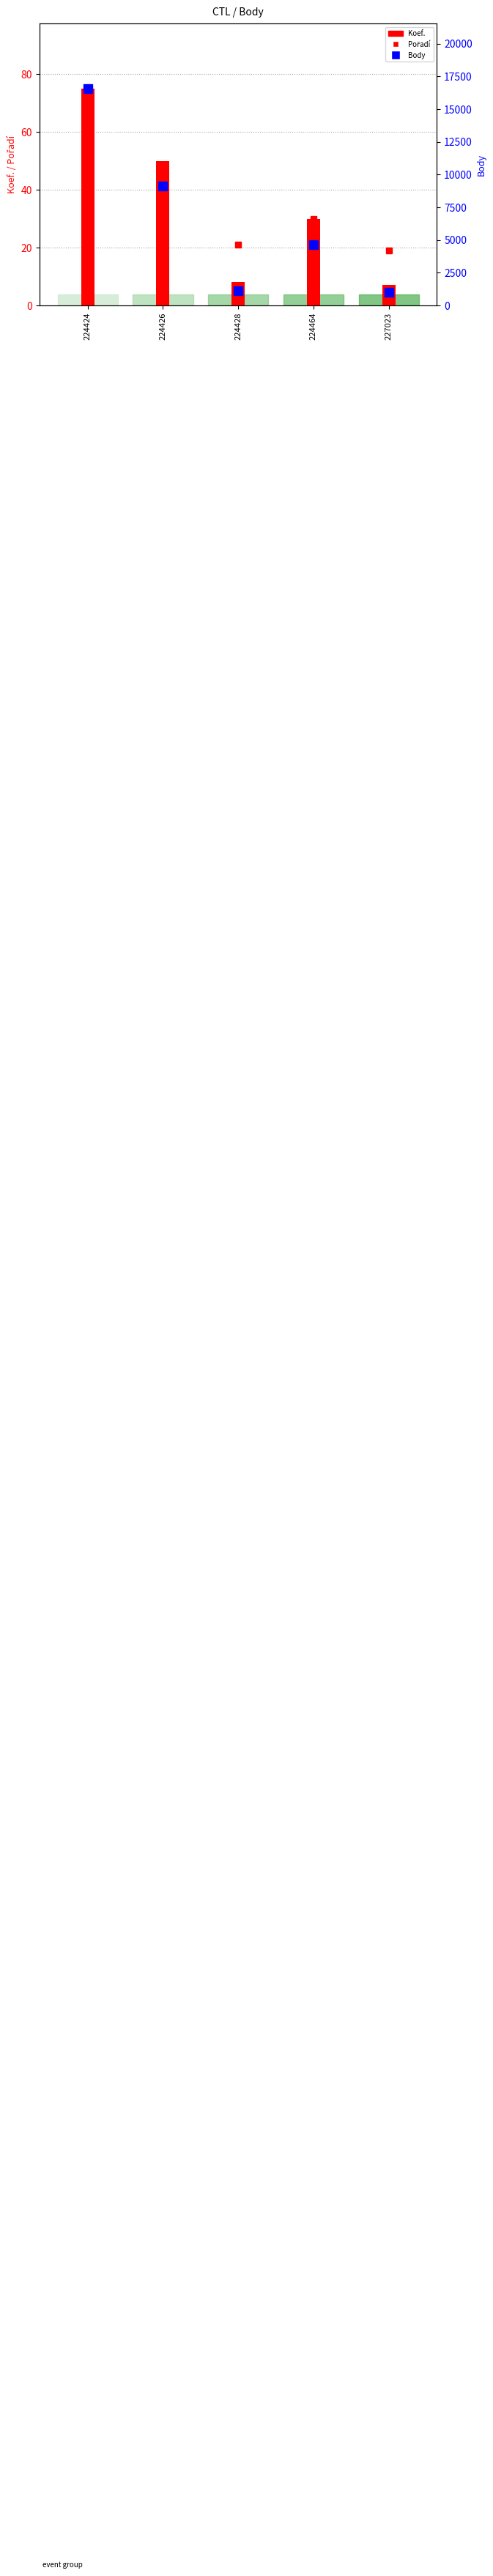

Reading right to left, list all the values displayed in this chart.

Pořadí: 227023=19	224464=30	224428=21	224426=39	224424=44
Koef.: 227023=7	224464=30	224428=8	224426=50	224424=75
Body: 227023=1011	224464=4661	224428=1124	224426=9102	224424=16573